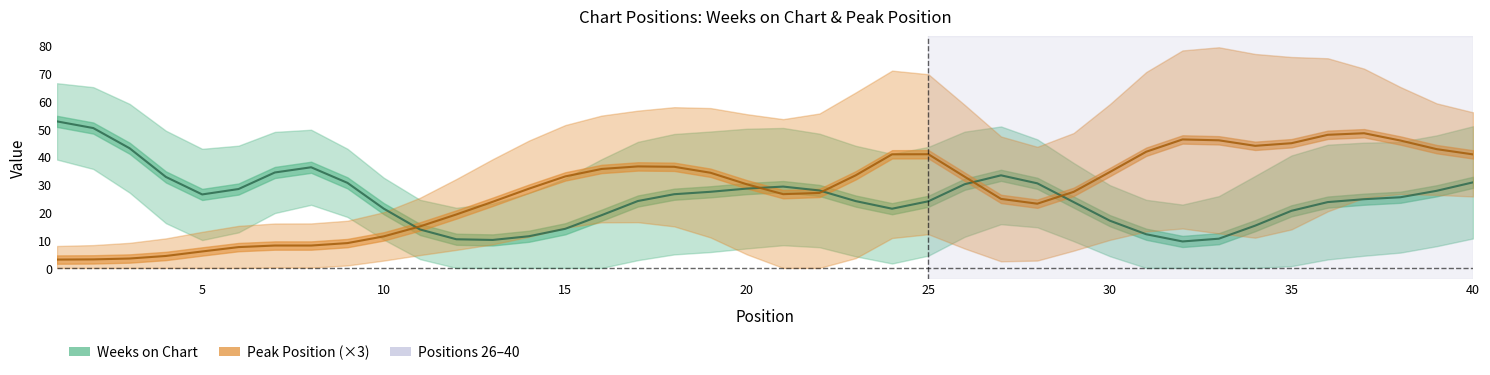

What is the difference between the maximum and minimum values in the Weeks on Chart series?

43.2